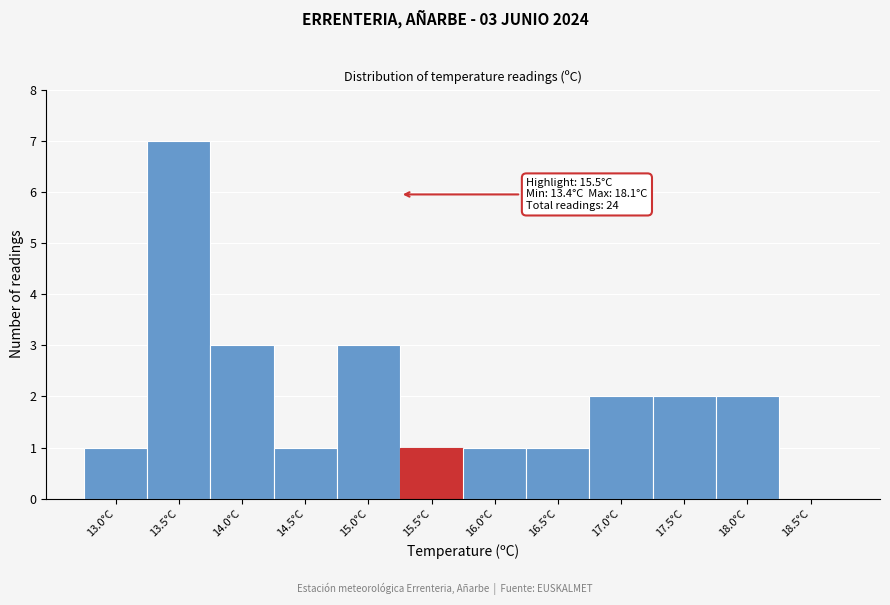

Reading left to right, transcribe all the data shown in this chart.

13.0°C=1	13.5°C=7	14.0°C=3	14.5°C=1	15.0°C=3	15.5°C=1	16.0°C=1	16.5°C=1	17.0°C=2	17.5°C=2	18.0°C=2	18.5°C=0